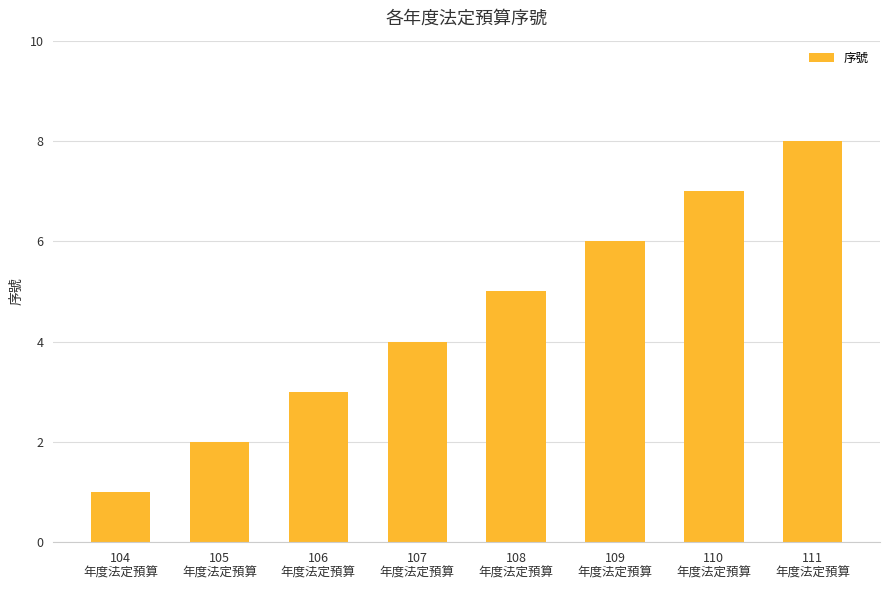

What is the ratio of the value at 108
年度法定預算 to the value at 106
年度法定預算?

1.7